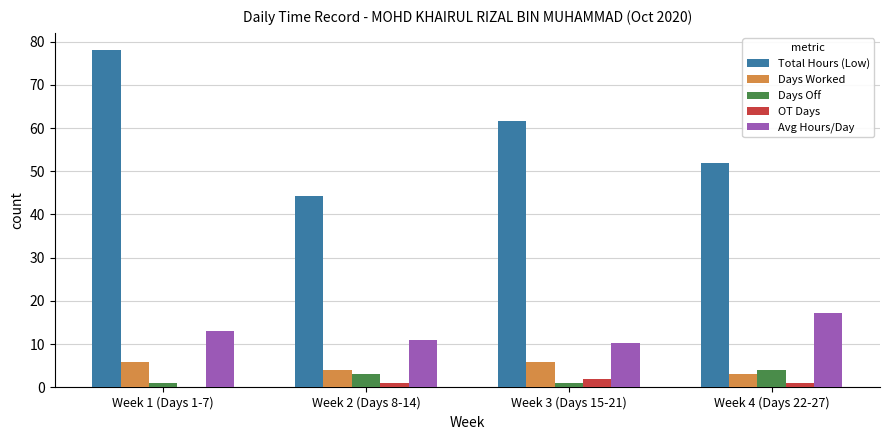

What is the maximum value shown in the chart?

78.1